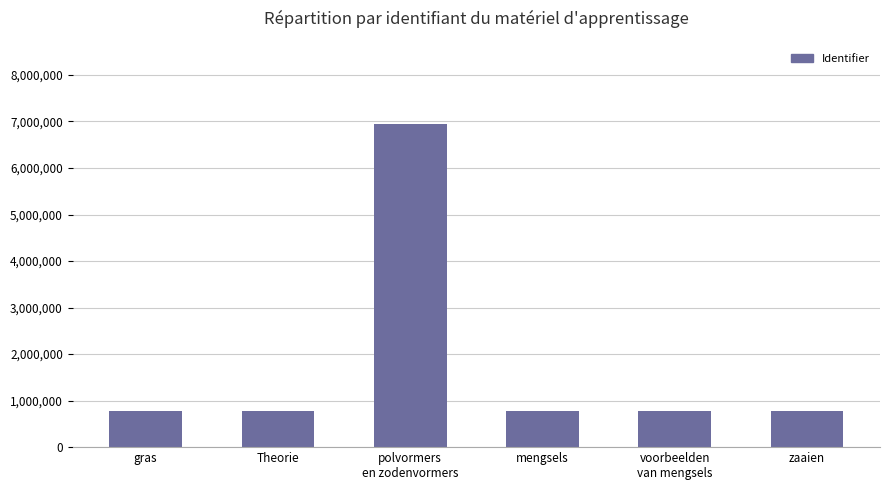

How many data points does each series have?

6